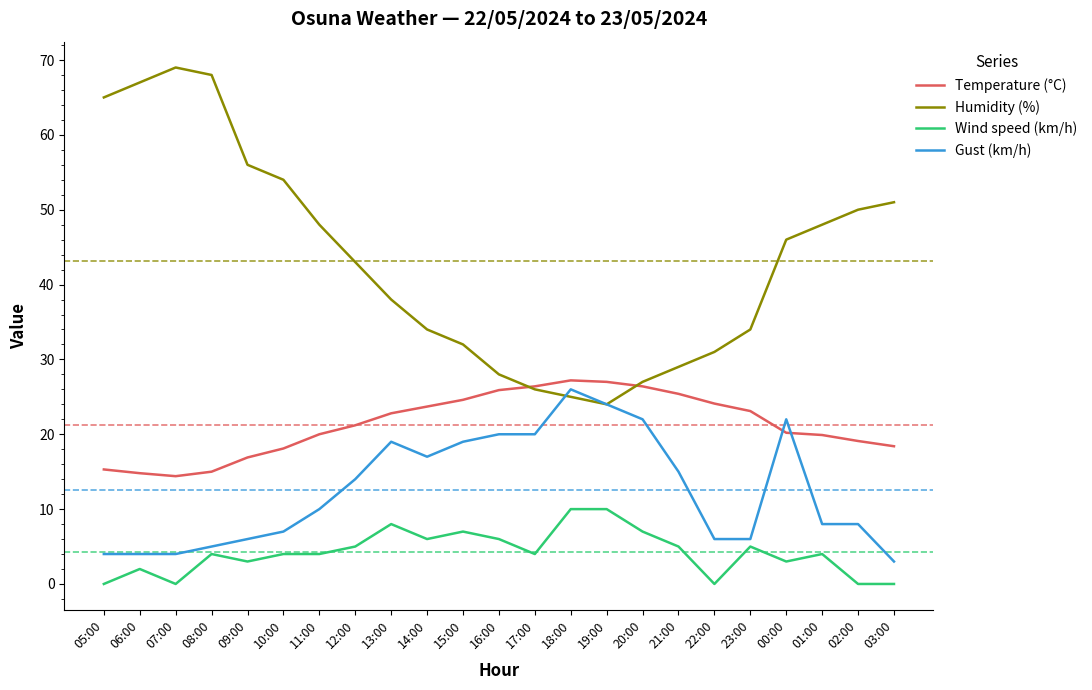

Where is Humidity (%) nearest to the value 46?

00:00